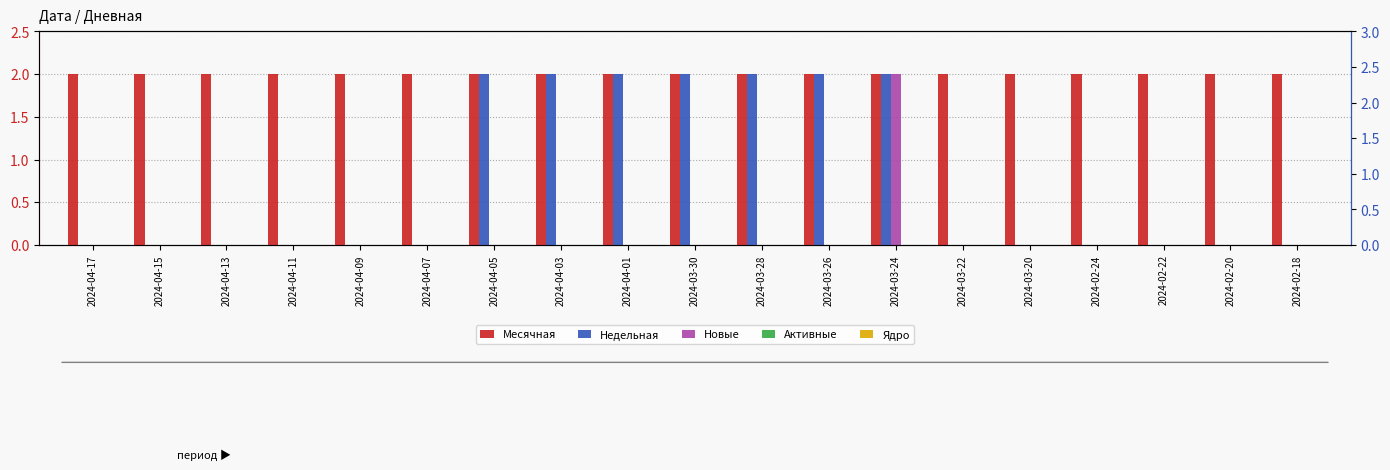

What is the total value across all series at 2024-02-22?

2